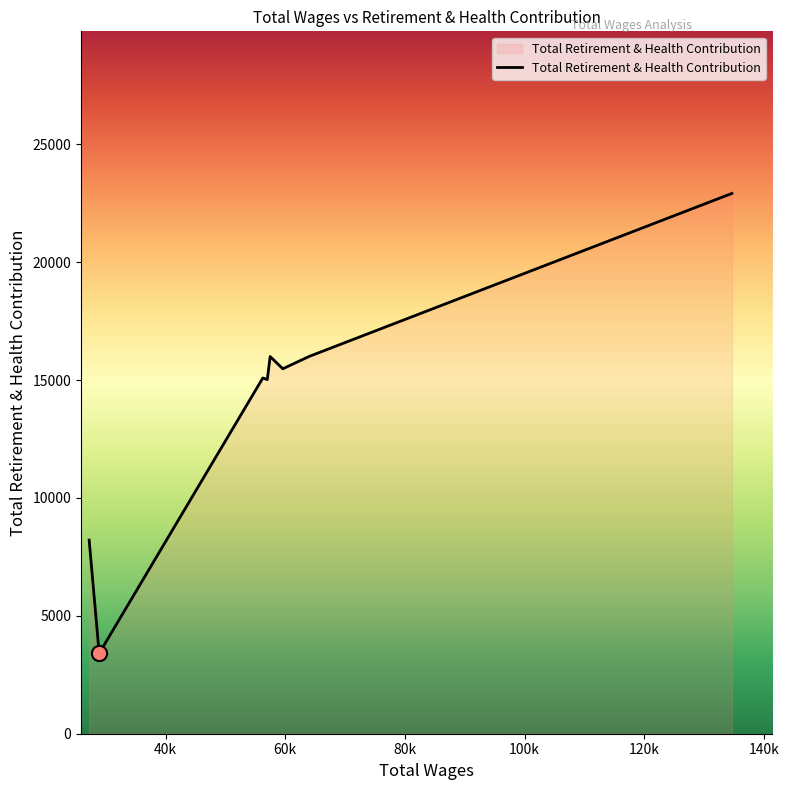

What is the smallest value displayed?

3408